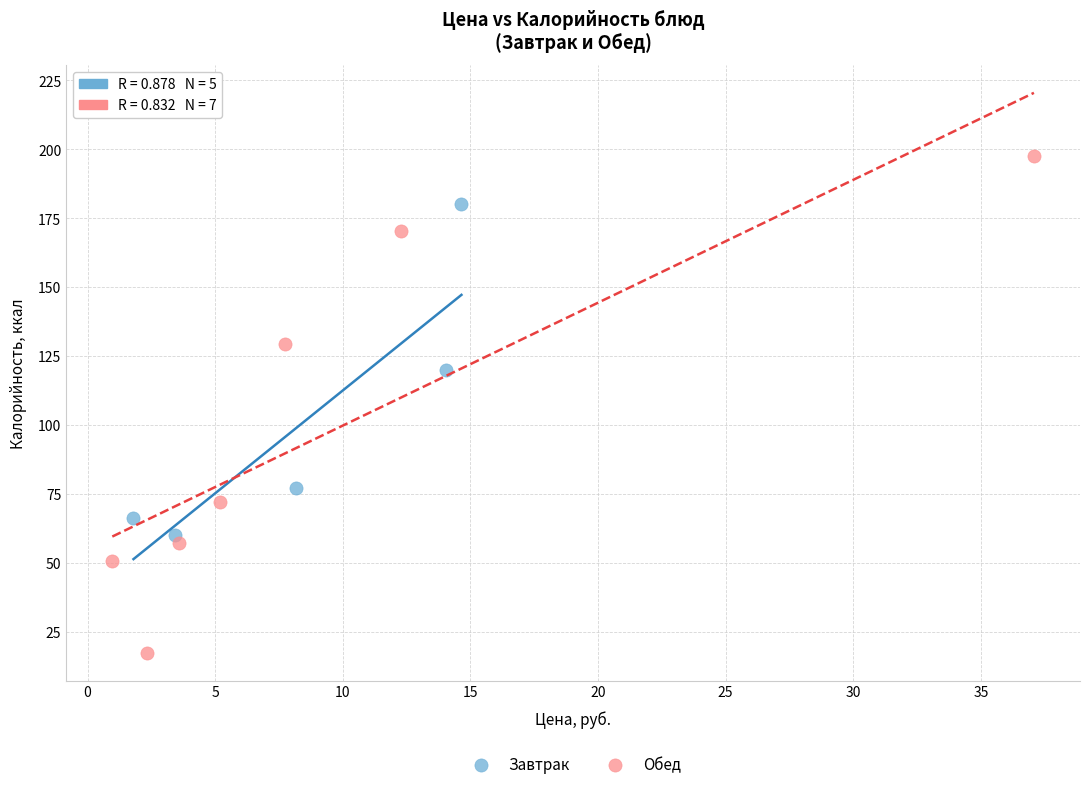

Which series contains the highest Y value?

Обед